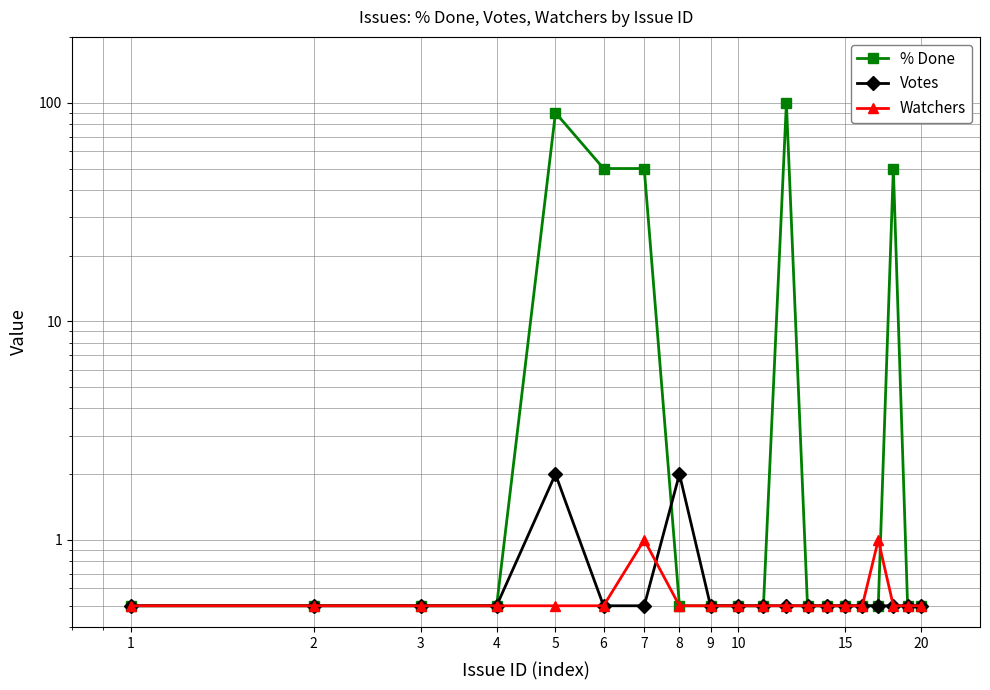

How many lines are shown in the chart?

3